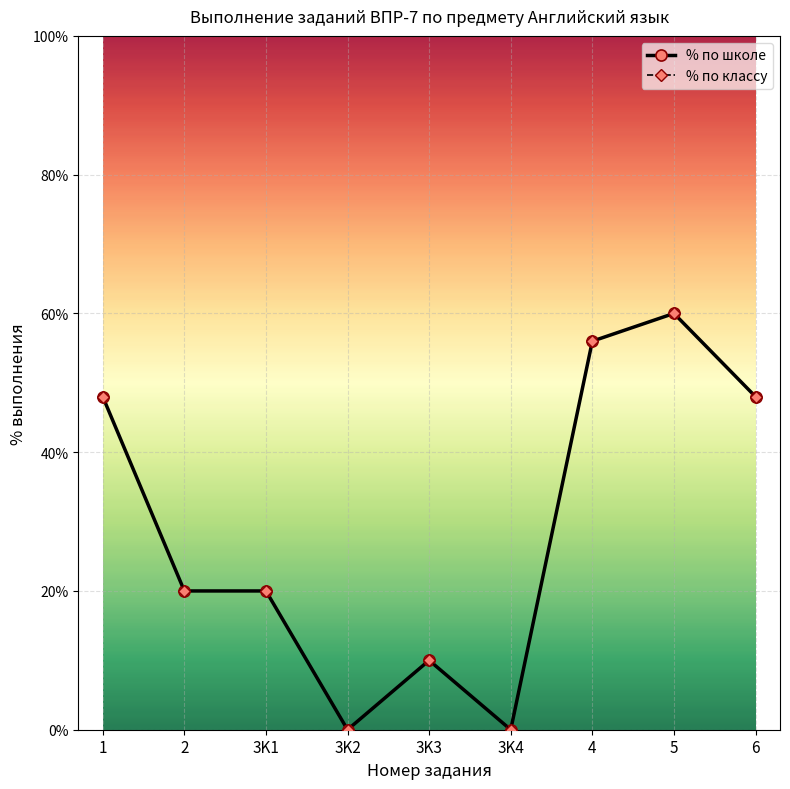

List the labels in order of % по классу value, smallest first.

3K2, 3K4, 3K3, 2, 3K1, 1, 6, 4, 5